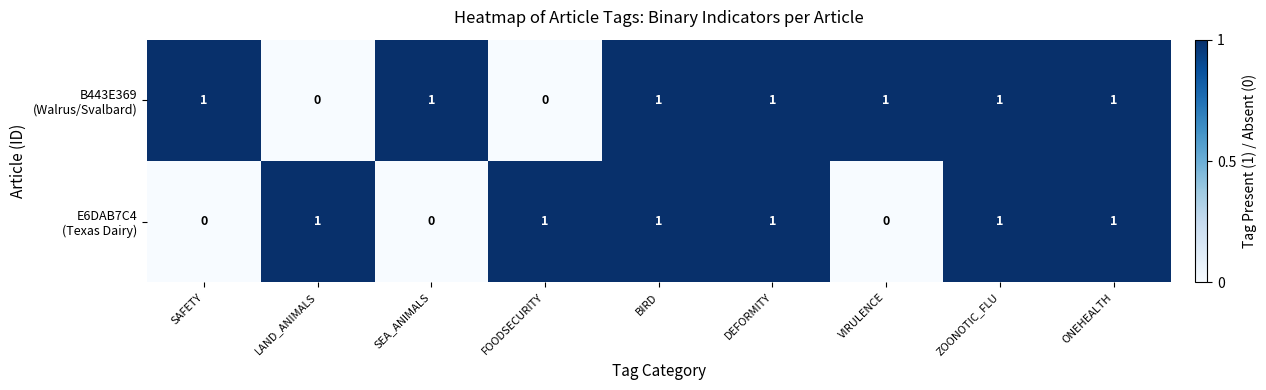

Count the number of data series in this chart.

2